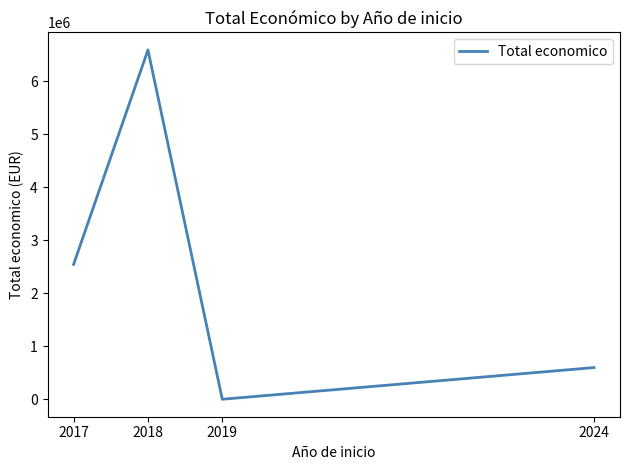

Rank the categories by value from highest to lowest.

2018, 2017, 2024, 2019